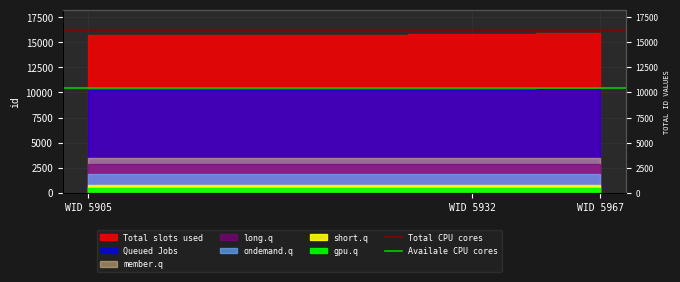

Does the chart display data point markers on the line(s)?

No